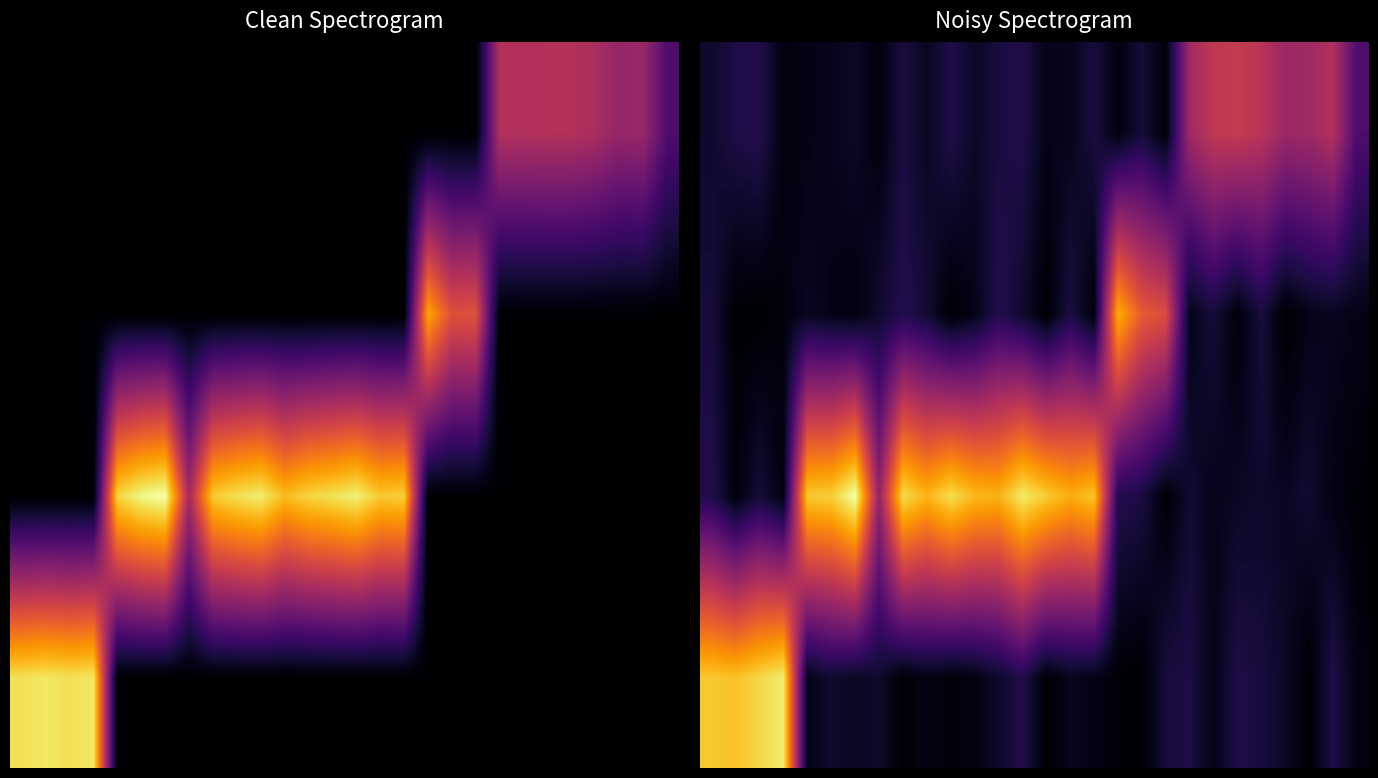

At which category is the sum across all series the highest?

13